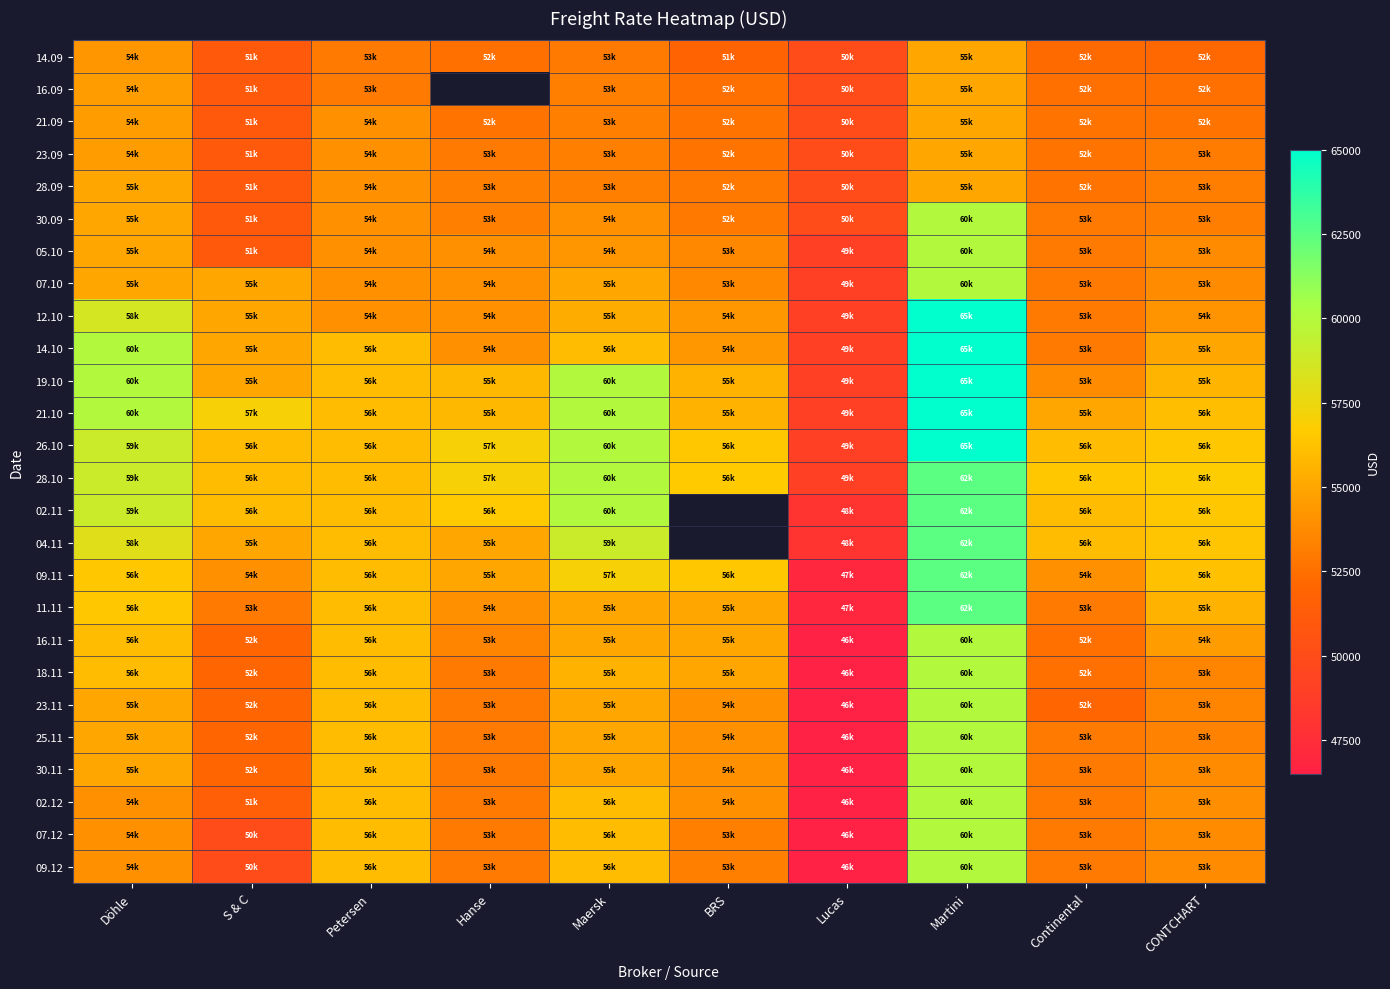

What is the difference between the 30.11 values at S & C and Continental?

1000.0